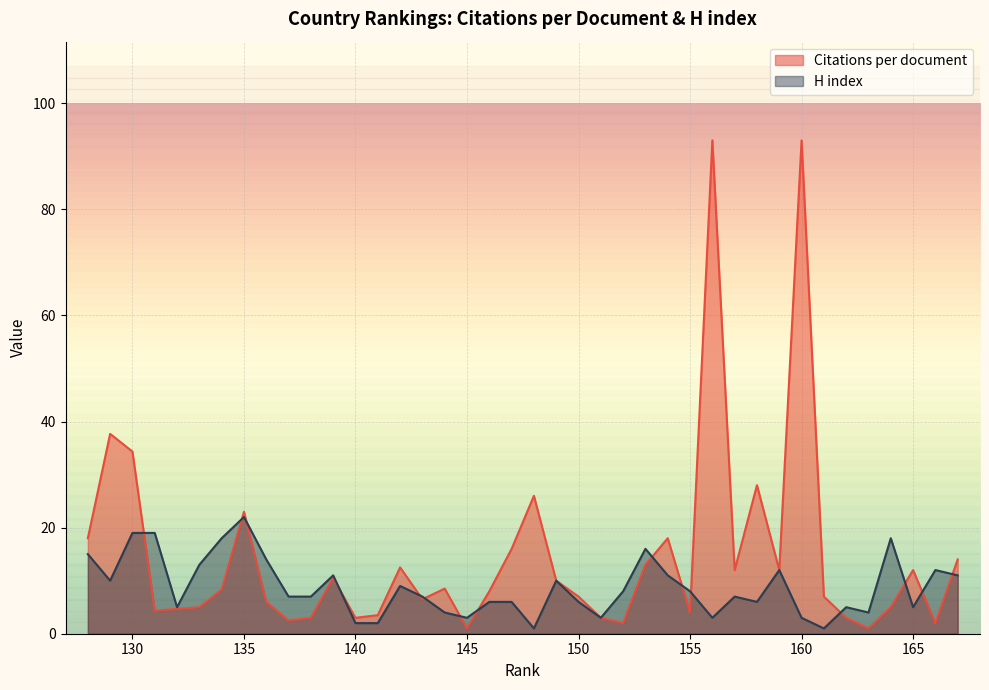

What is the difference between the second highest and second lowest values in the H index series?

18.0